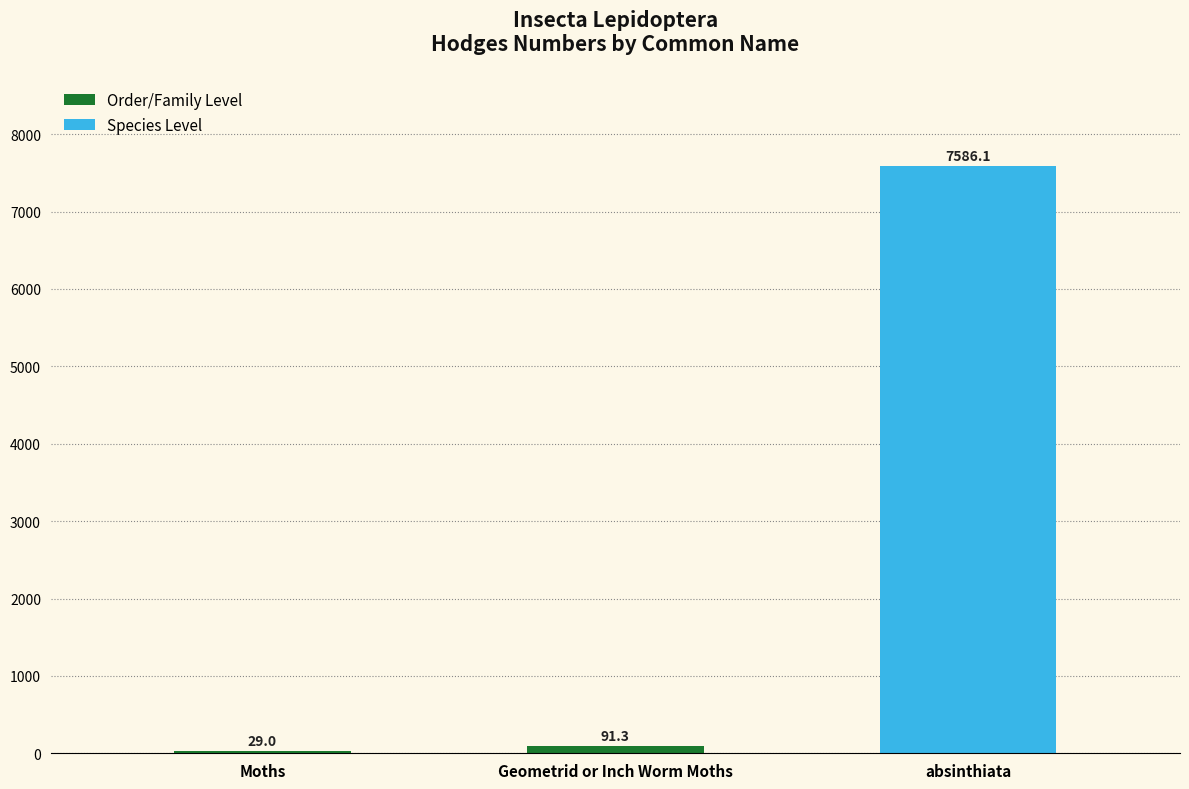

Which label corresponds to the smallest value in the chart?

Moths